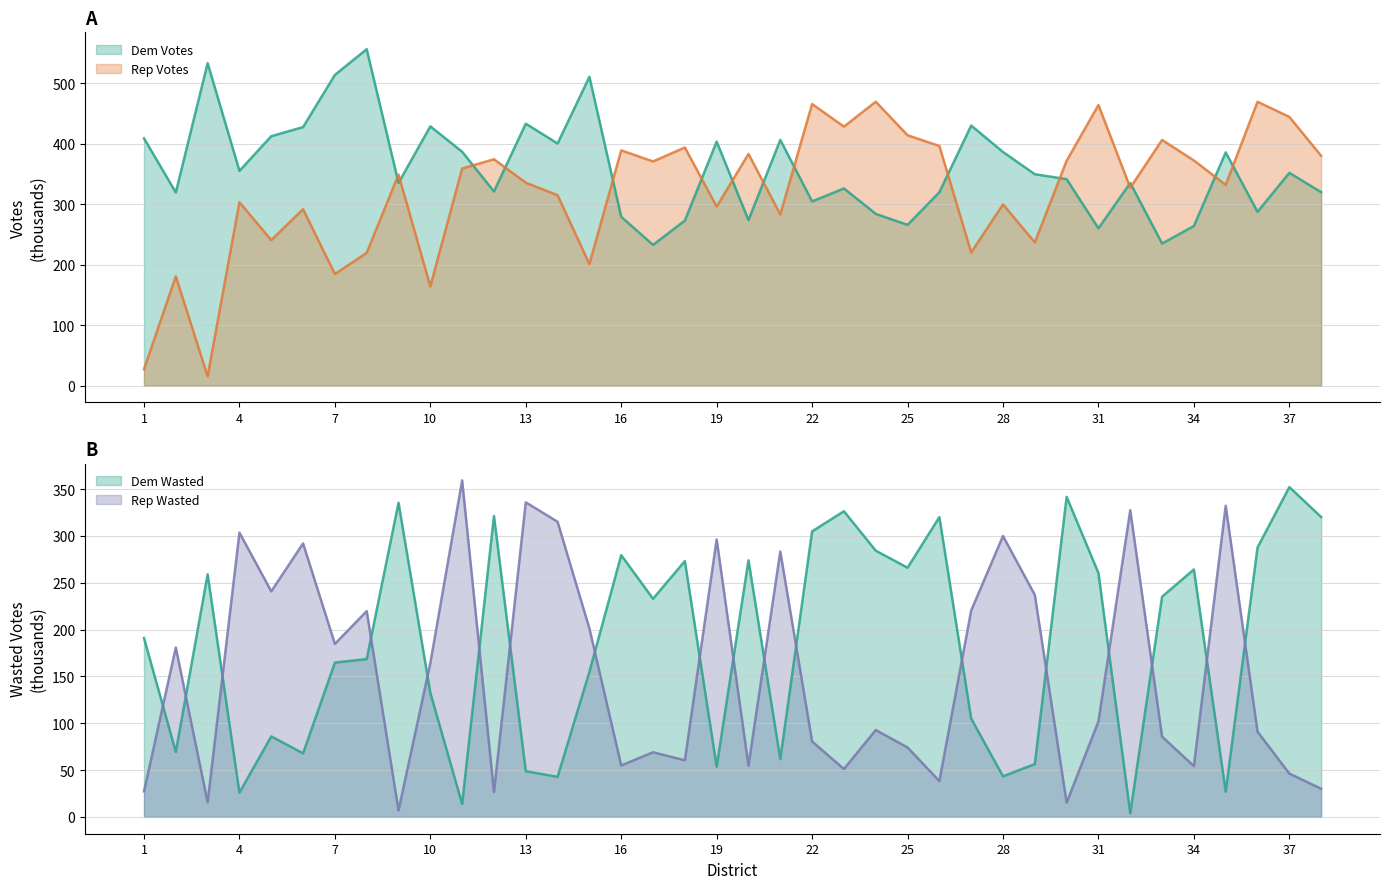

Where does the Rep Votes series first go above 349?

9